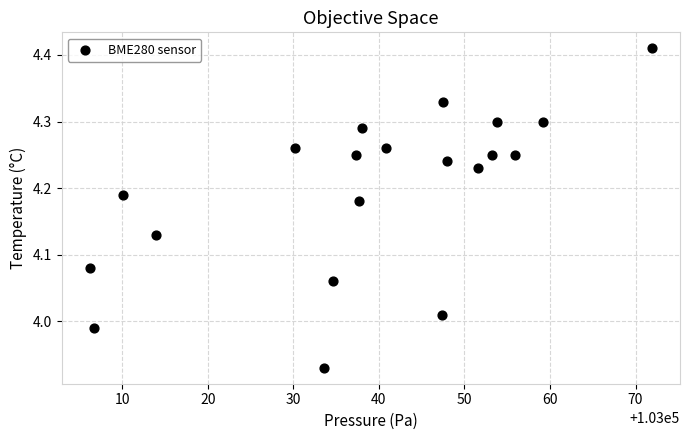

What is the range of X values (max minus min)?

65.7